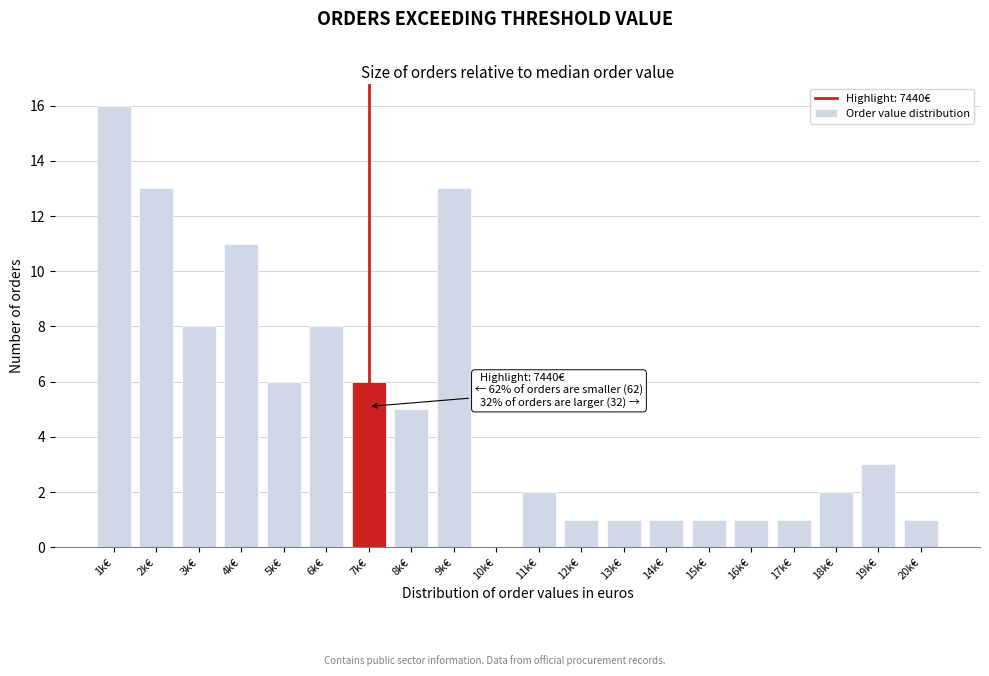

Reading left to right, transcribe all the data shown in this chart.

1k€=16	2k€=13	3k€=8	4k€=11	5k€=6	6k€=8	7k€=6	8k€=5	9k€=13	10k€=0	11k€=2	12k€=1	13k€=1	14k€=1	15k€=1	16k€=1	17k€=1	18k€=2	19k€=3	20k€=1